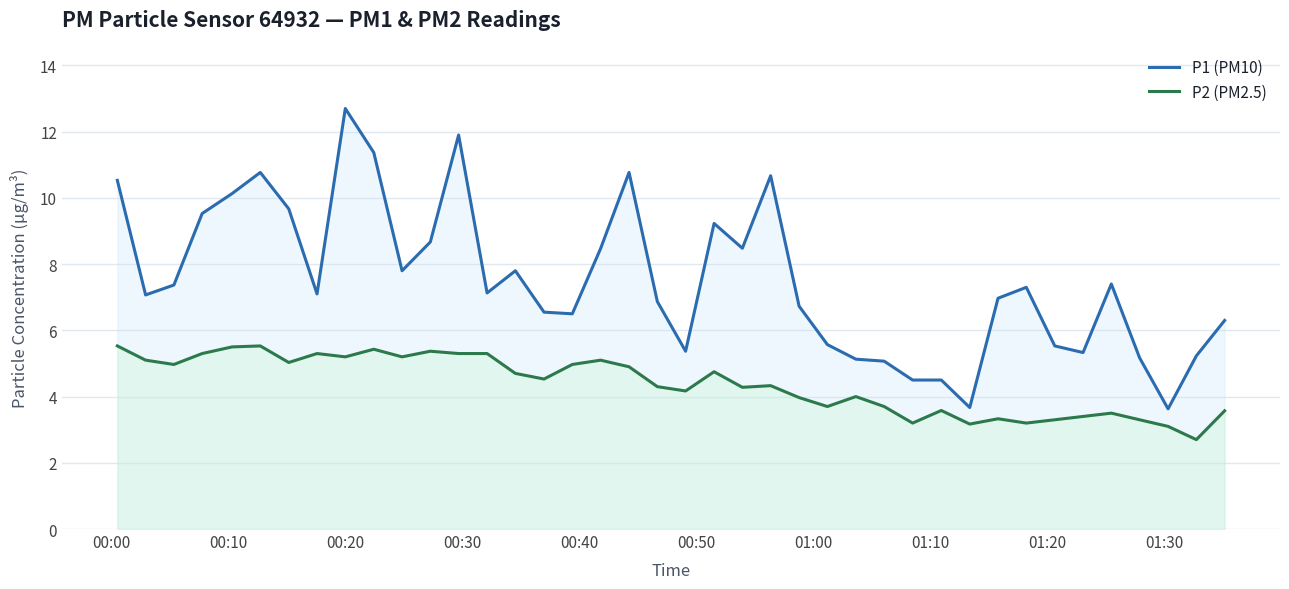

Reading right to left, list all the values displayed in this chart.

P1 (PM10): 6.3	5.2	3.6	5.2	7.4	5.3	5.5	7.3	7.0	3.7	4.5	4.5	5.1	5.1	5.6	6.7	10.7	8.5	9.2	5.4	6.9	10.8	8.5	6.5	6.5	7.8	7.1	11.9	8.7	7.8	11.4	12.7	7.1	9.7	10.8	10.1	9.5	7.4	7.1	10.5
P2 (PM2.5): 3.6	2.7	3.1	3.3	3.5	3.4	3.3	3.2	3.3	3.2	3.6	3.2	3.7	4.0	3.7	4.0	4.3	4.3	4.8	4.2	4.3	4.9	5.1	5.0	4.5	4.7	5.3	5.3	5.4	5.2	5.4	5.2	5.3	5.0	5.5	5.5	5.3	5.0	5.1	5.5